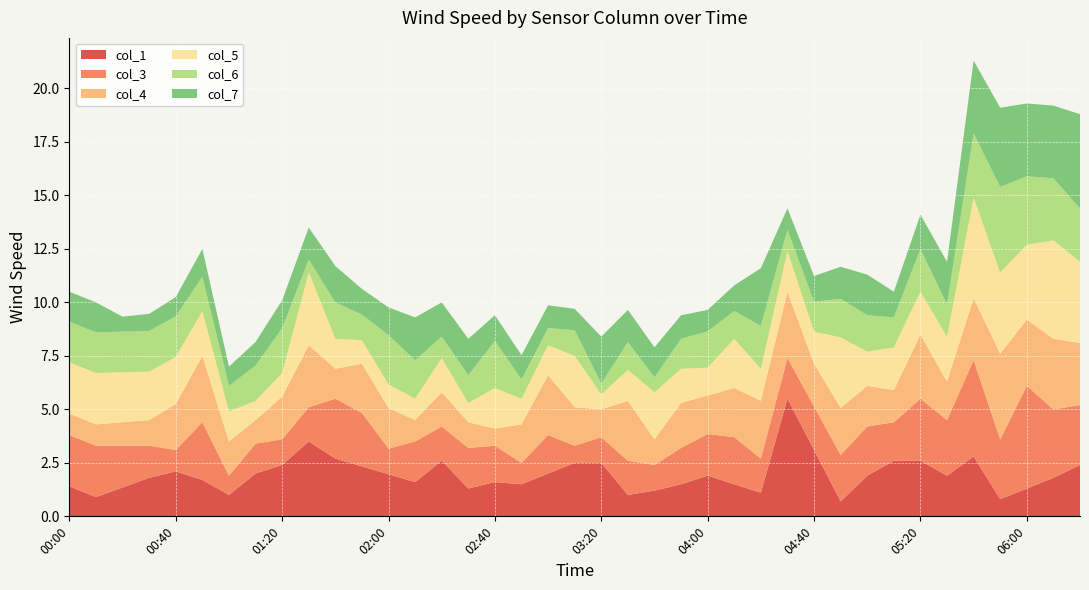

What is the highest value of the col_1 series?

5.5